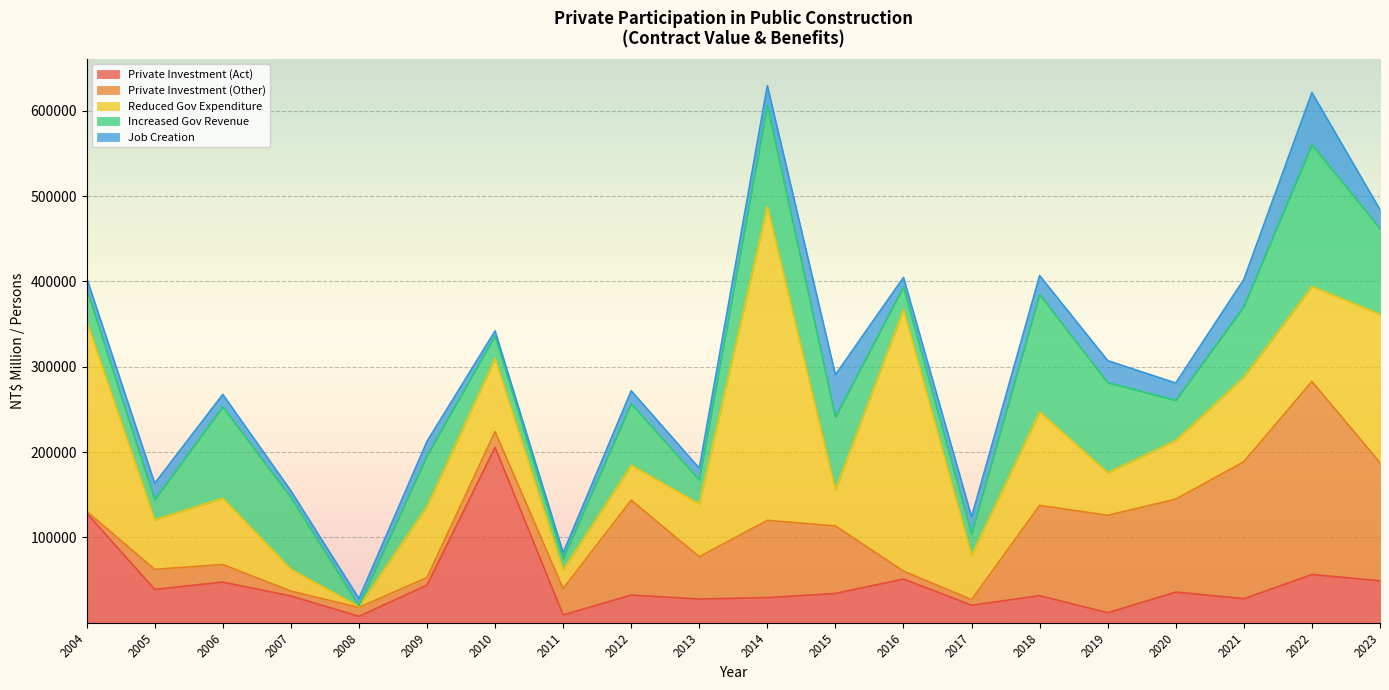

Which has a higher value, 2014 or 2009?

2009